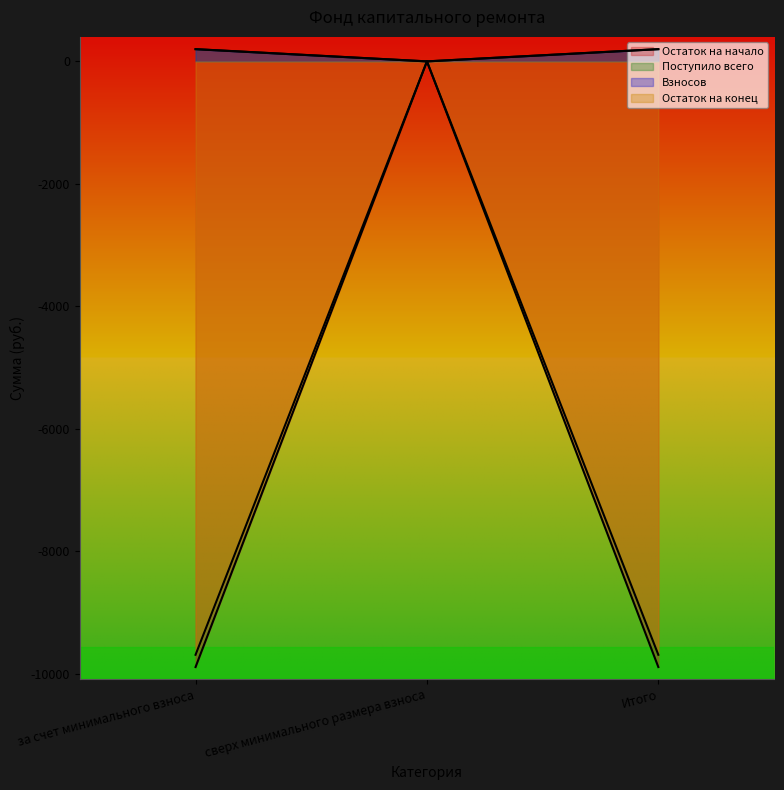

Where is Остаток на конец nearest to the value -4847?

сверх минимального размера взноса